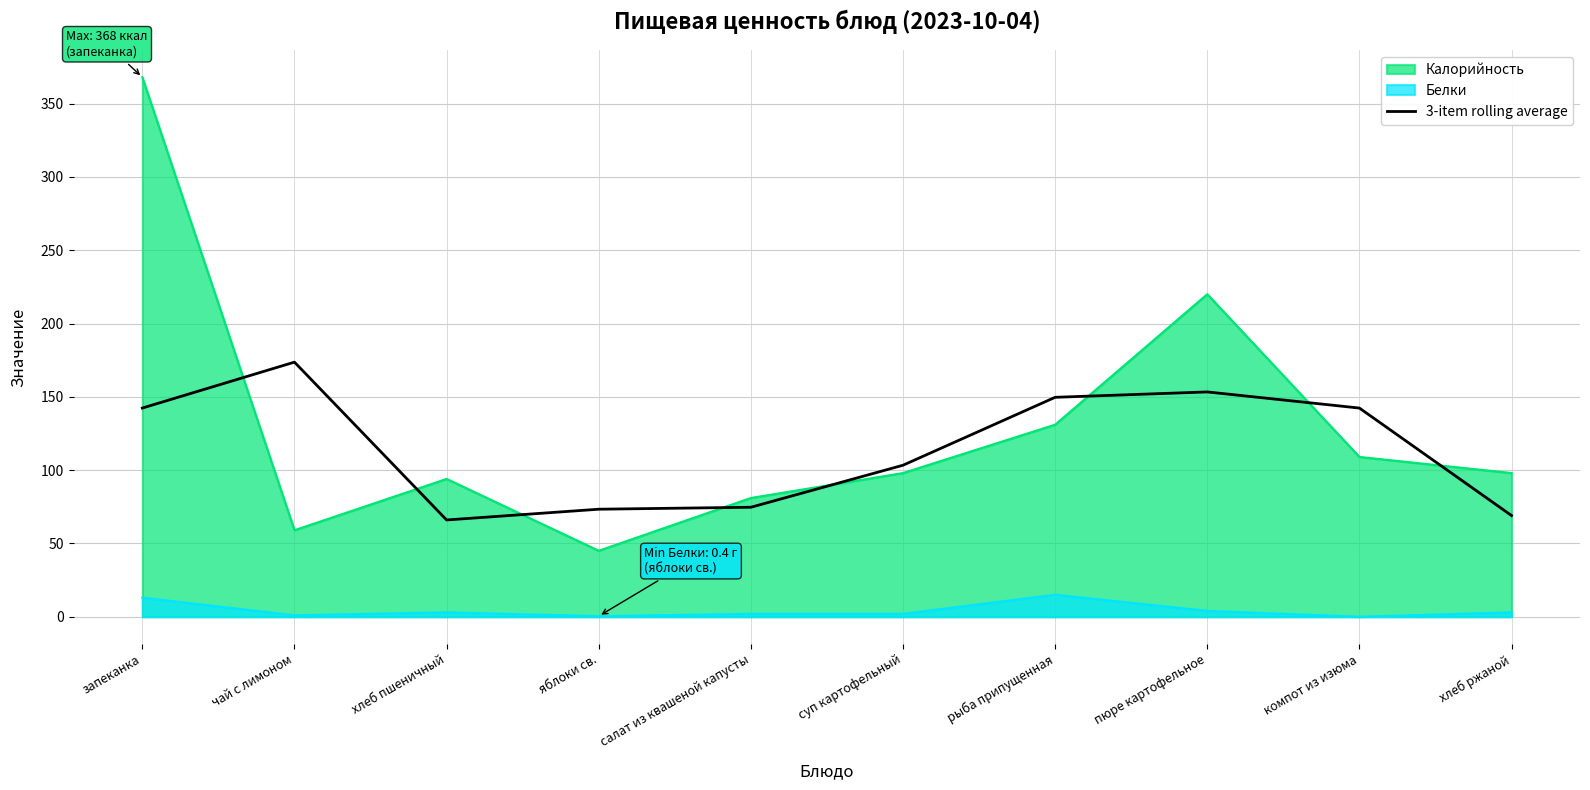

The 3-item rolling average series shows 59.8 at компот из изюма. True or false?

False